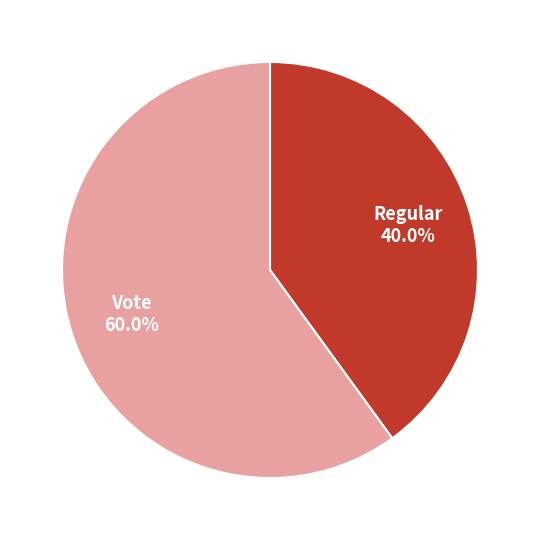

Does any single category account for the majority?

Yes